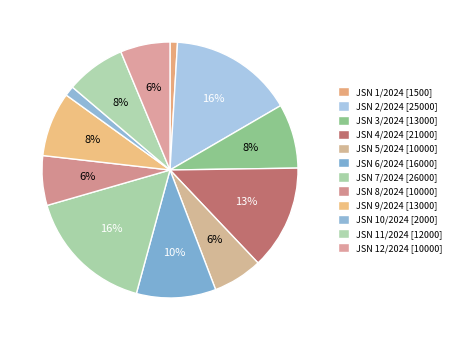

What is the largest slice in the pie chart?

JSN 7/2024